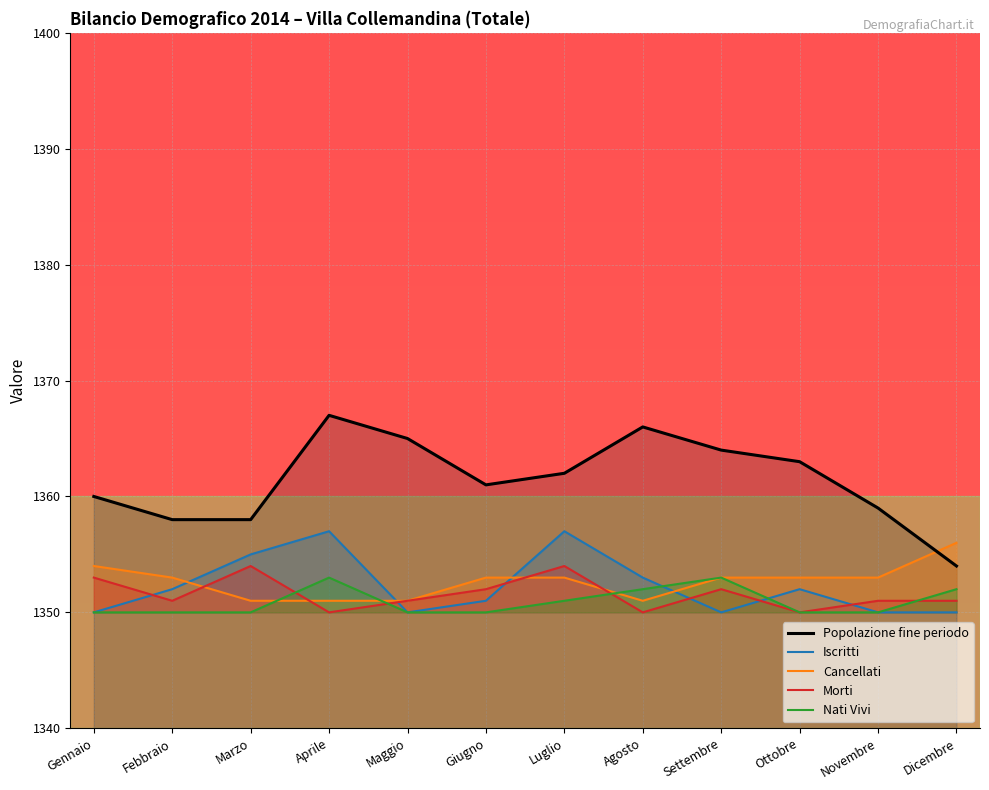

What is the maximum value shown in the chart?

1367